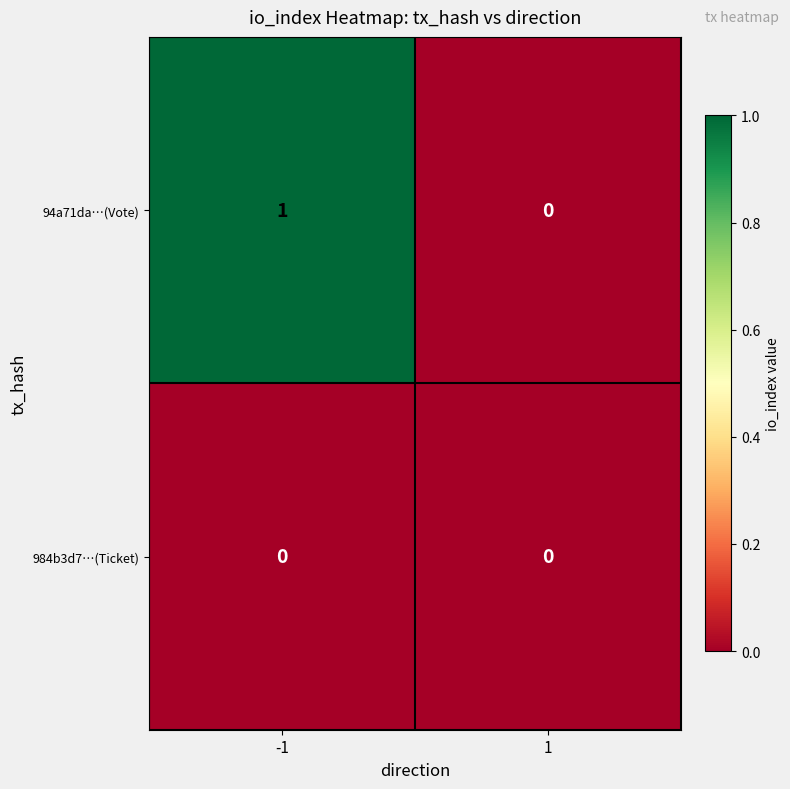

Reading left to right, list all the values displayed in this chart.

94a71da…(Vote): 1	0
984b3d7…(Ticket): 0	0